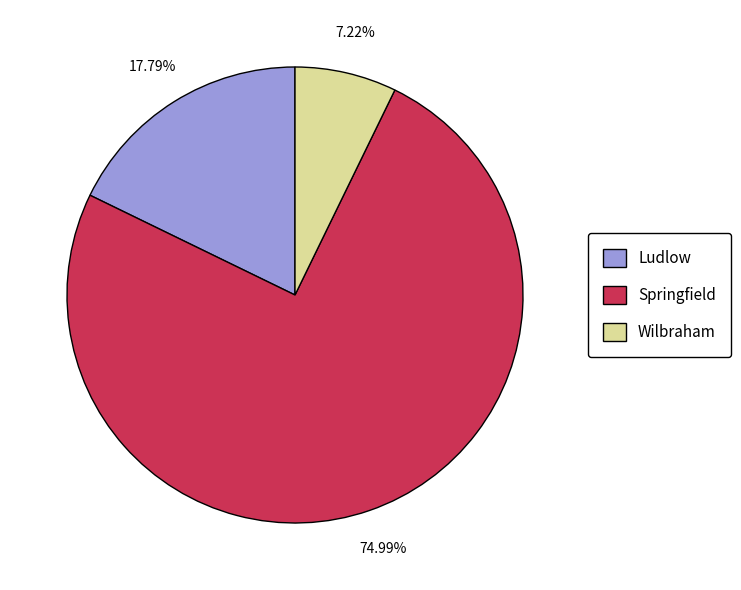

Count the number of slices in the pie.

3